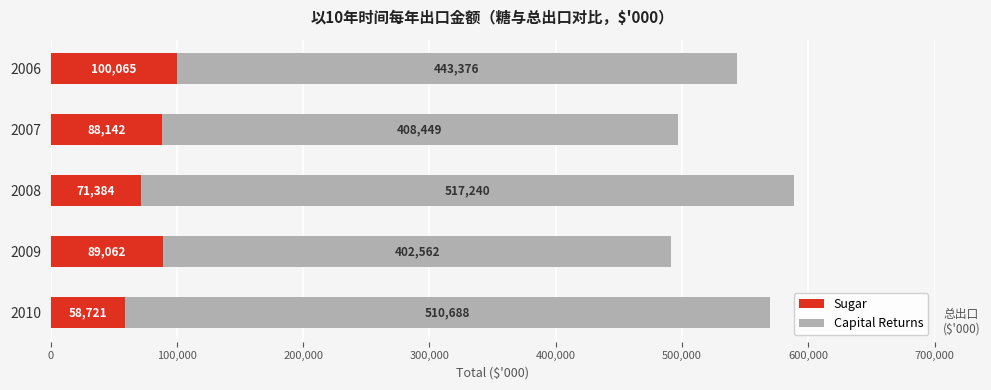

The value of Sugar at 2006 is 48067.3. True or false?

False